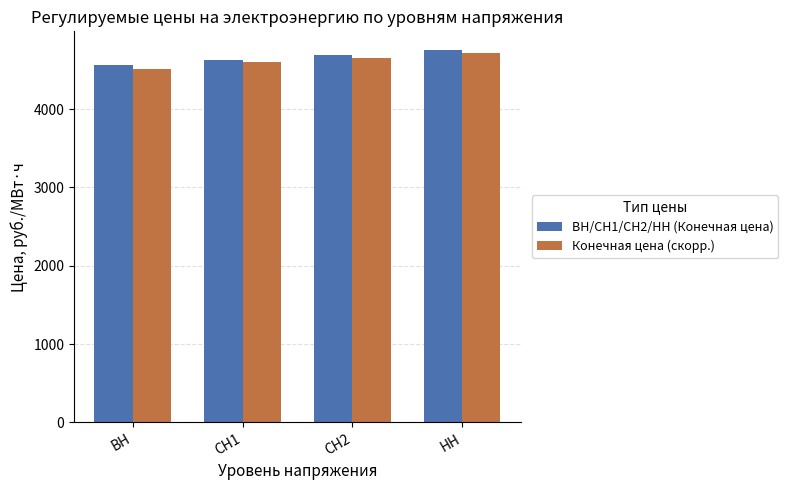

What is the average value of the Конечная цена (скорр.) series?

4619.2